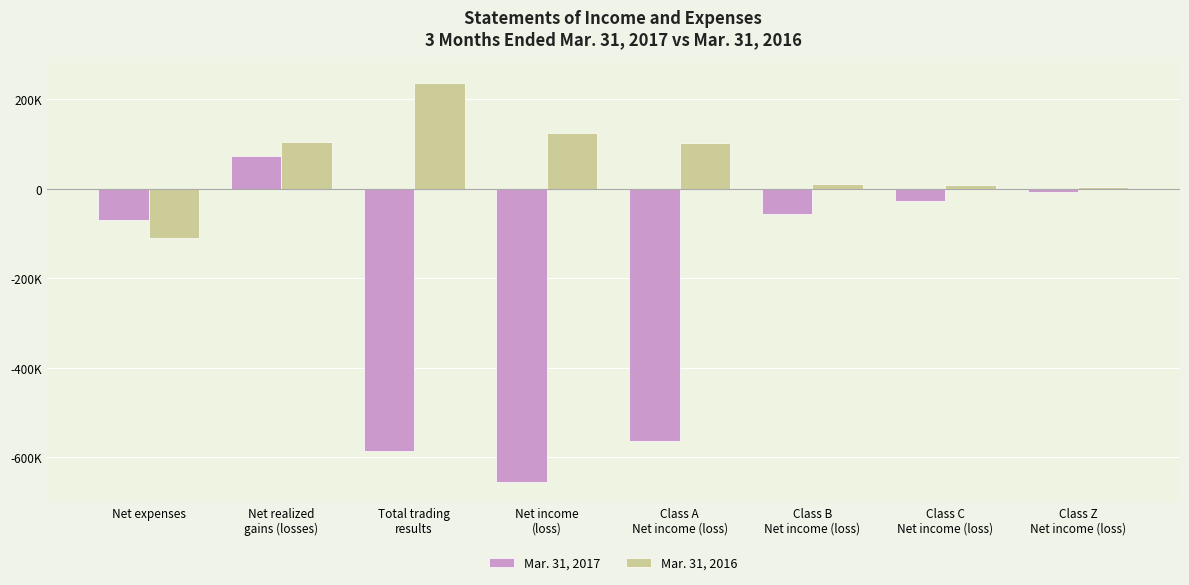

What are all the series names shown in the legend?

Mar. 31, 2017, Mar. 31, 2016